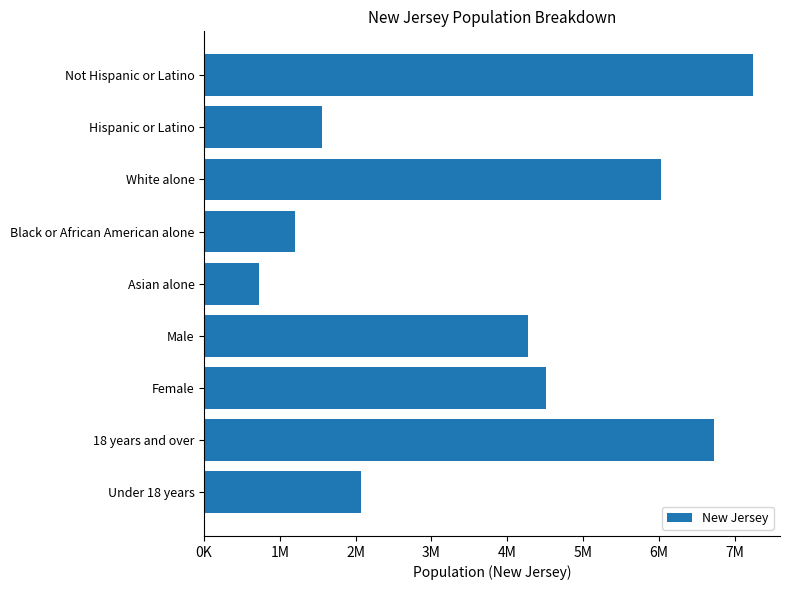

Which label corresponds to the largest value in the chart?

Not Hispanic or Latino